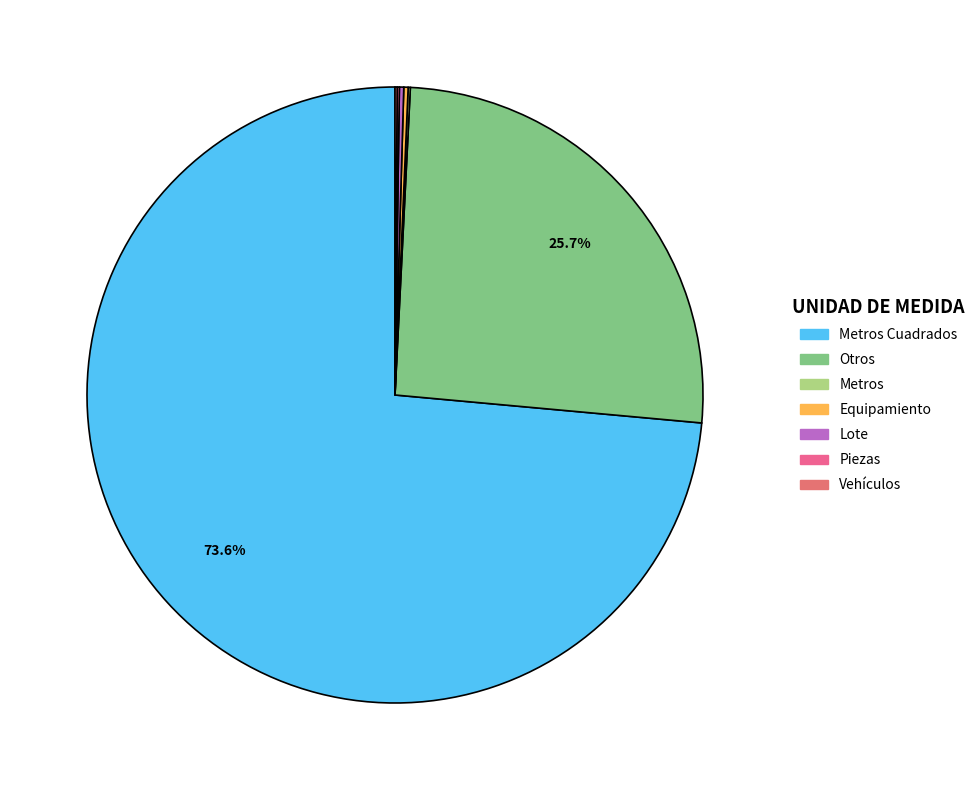

To the nearest percent, what is the average slice percentage?

14%